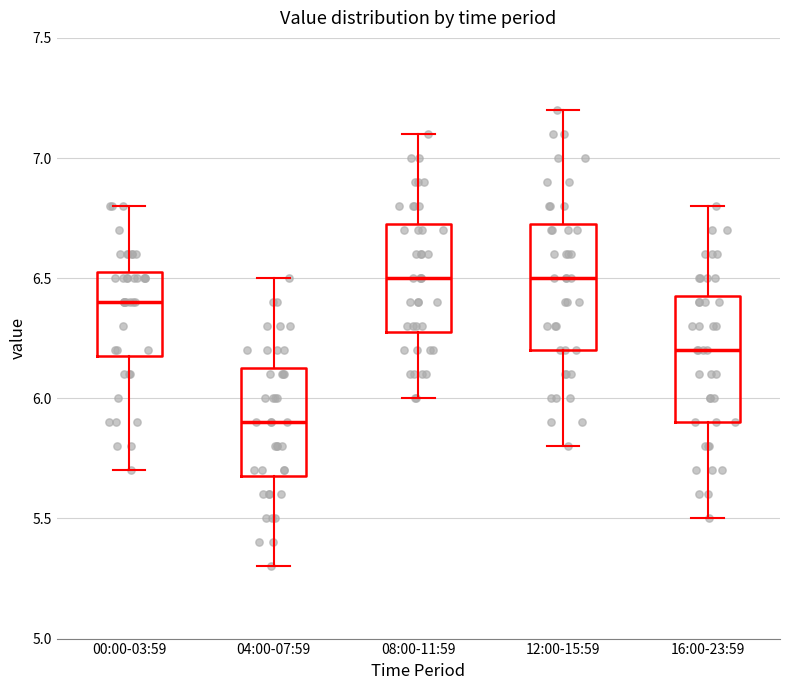

Reading left to right, read every box against the y-axis: the position of its median line, the range the box covers, and the ends of its whiskers. The values are not printed on the chart, so give them approximately, as read against the axis.

00:00-03:59: median 6.40, box 6.20 to 6.55, whiskers 5.70 to 6.80
04:00-07:59: median 5.90, box 5.70 to 6.15, whiskers 5.30 to 6.50
08:00-11:59: median 6.50, box 6.30 to 6.75, whiskers 6.00 to 7.10
12:00-15:59: median 6.50, box 6.20 to 6.75, whiskers 5.80 to 7.20
16:00-23:59: median 6.20, box 5.90 to 6.45, whiskers 5.50 to 6.80